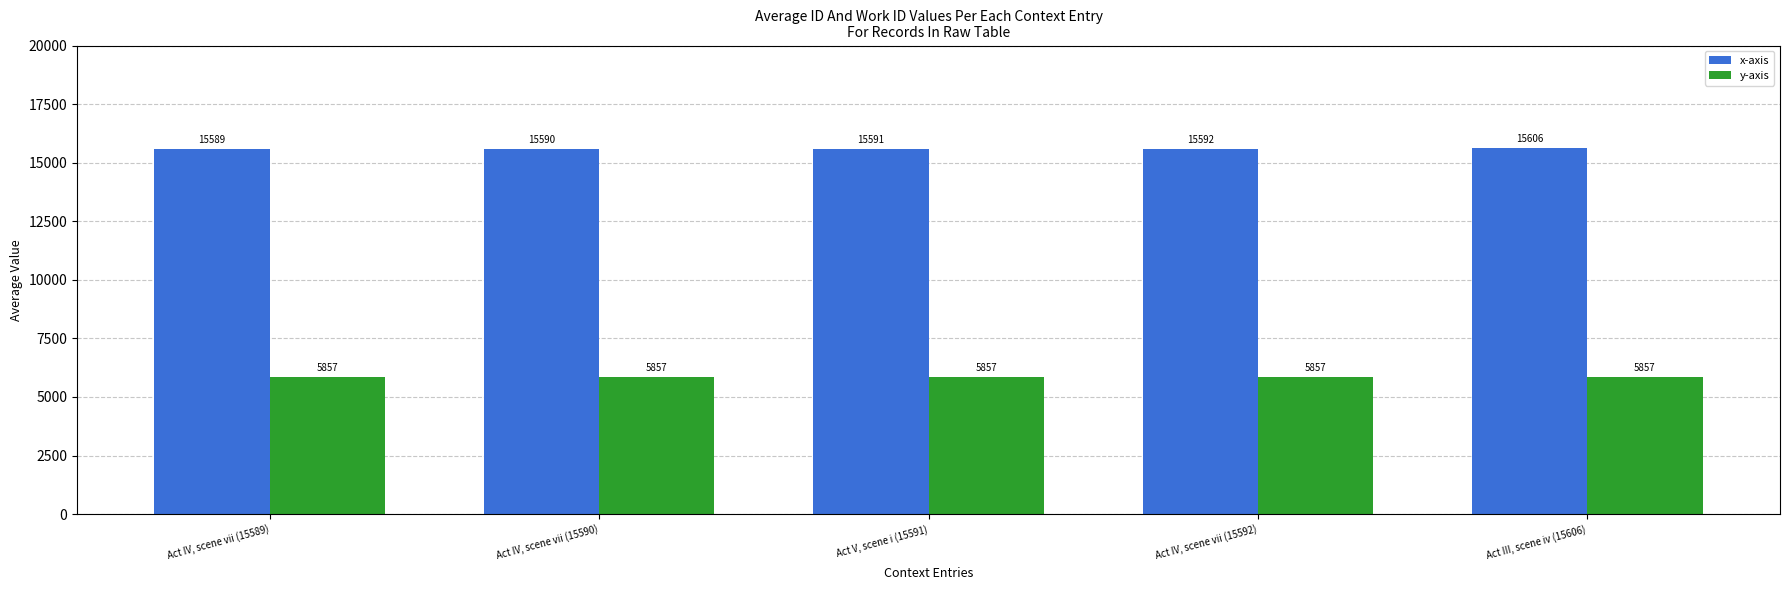

At which label does x-axis reach its peak?

Act III, scene iv (15606)